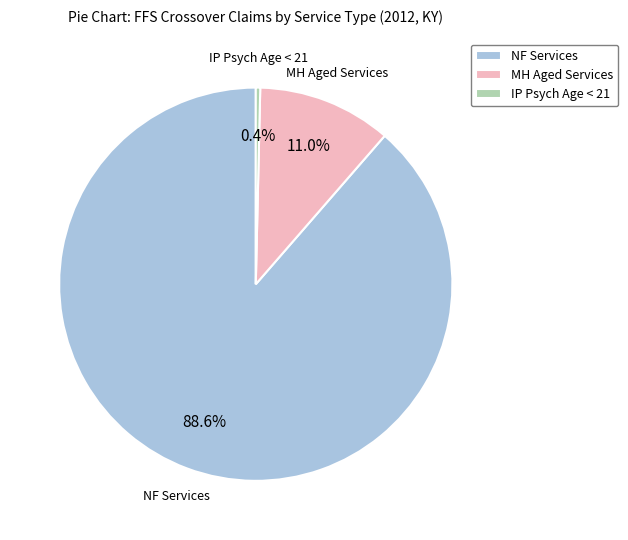

To the nearest percent, what is the average slice percentage?

33%